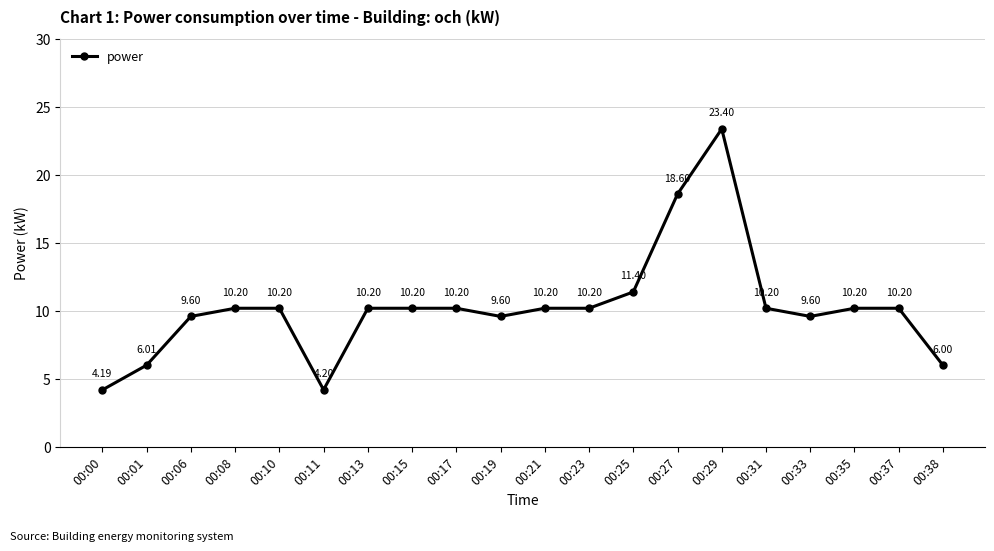

What is the sum of the values at 00:13 and 00:15?

20.4